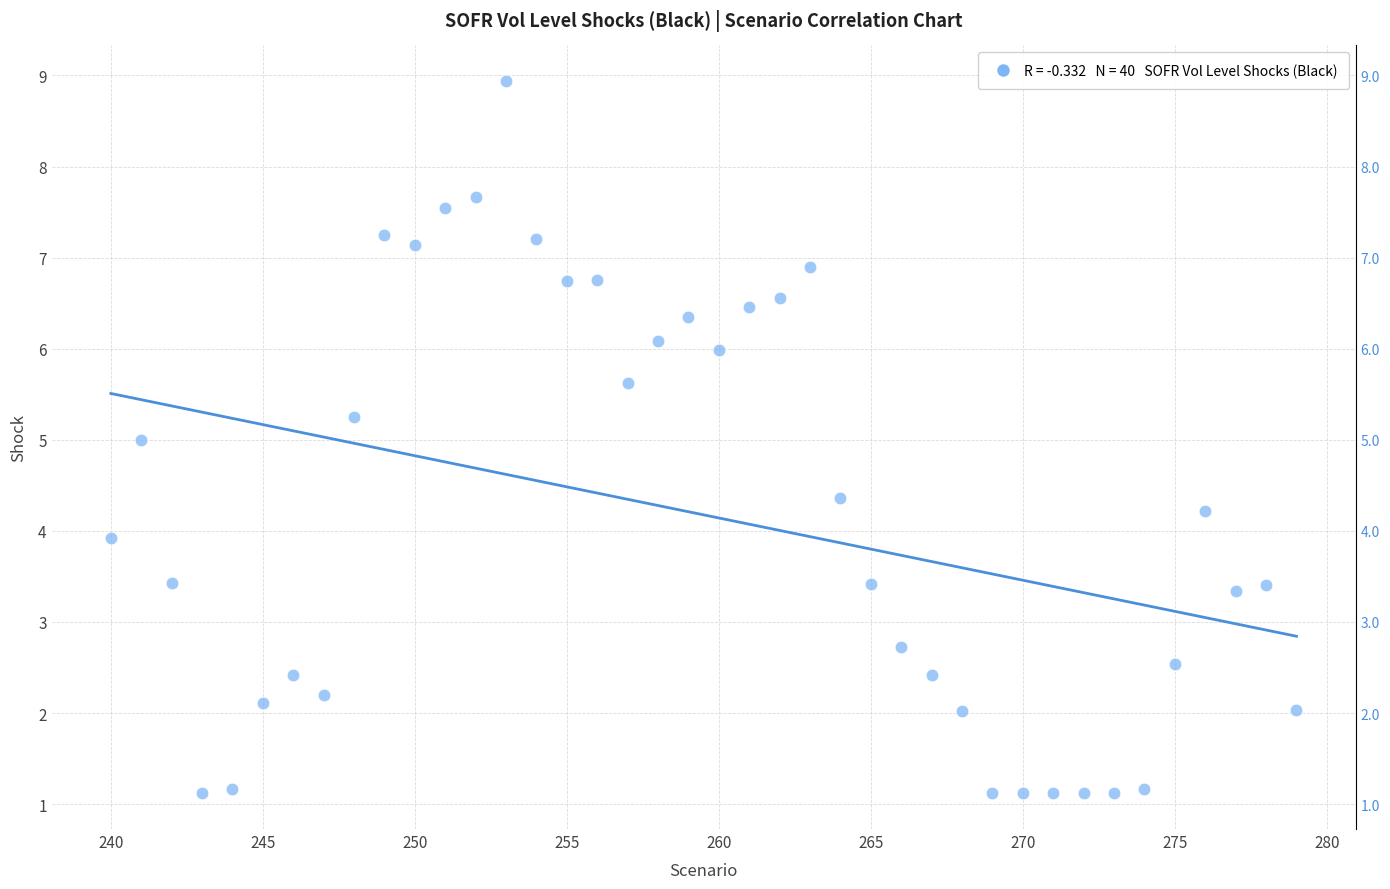

What is the range of Y values (max minus min)?

7.8